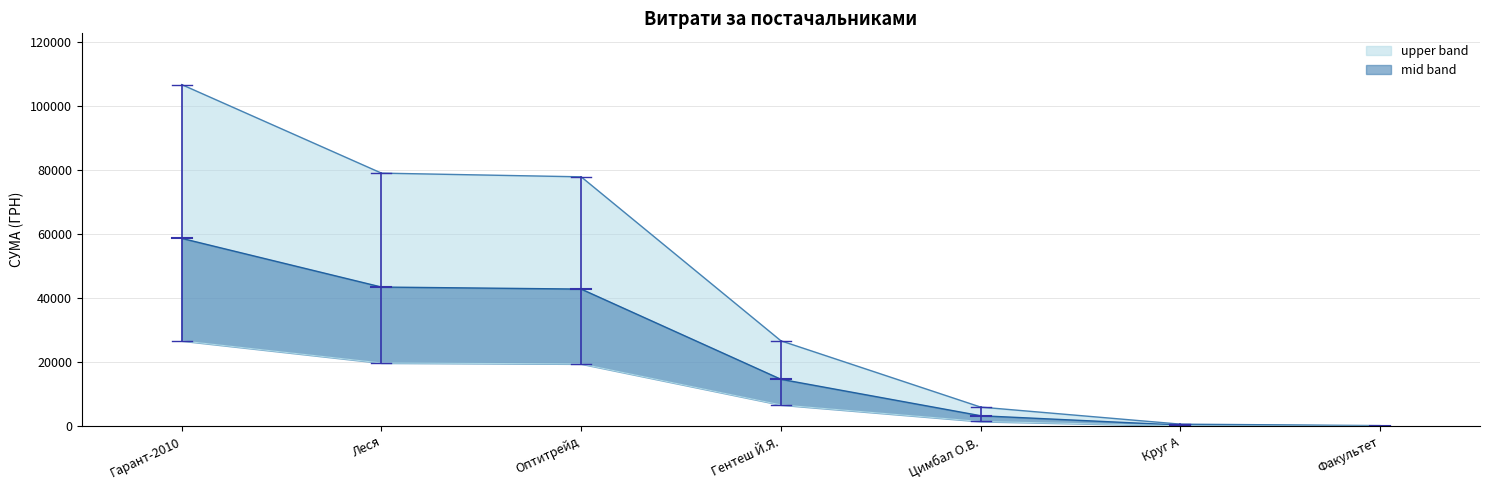

The upper series shows 77813.3 at Оптитрейд. True or false?

True